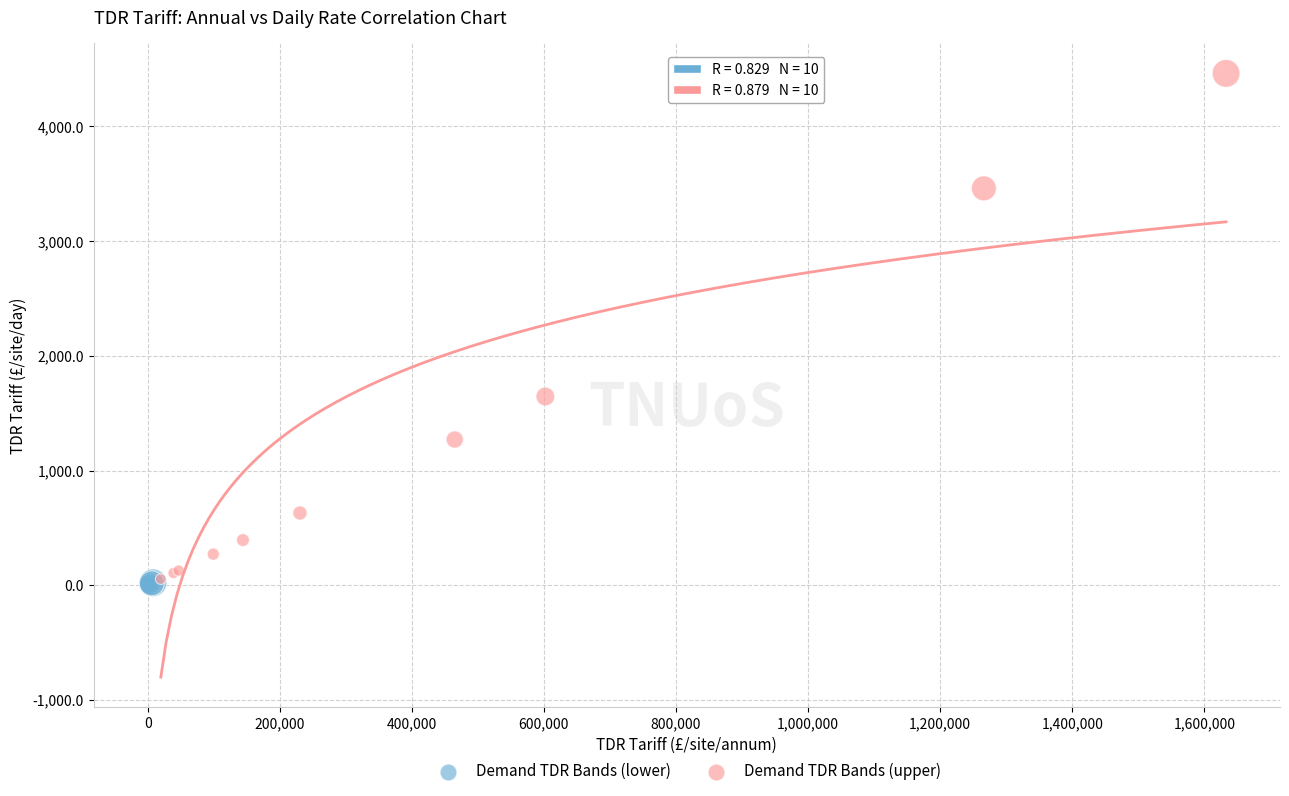

Which series has the largest Y range (max minus min)?

Demand TDR Bands (upper)